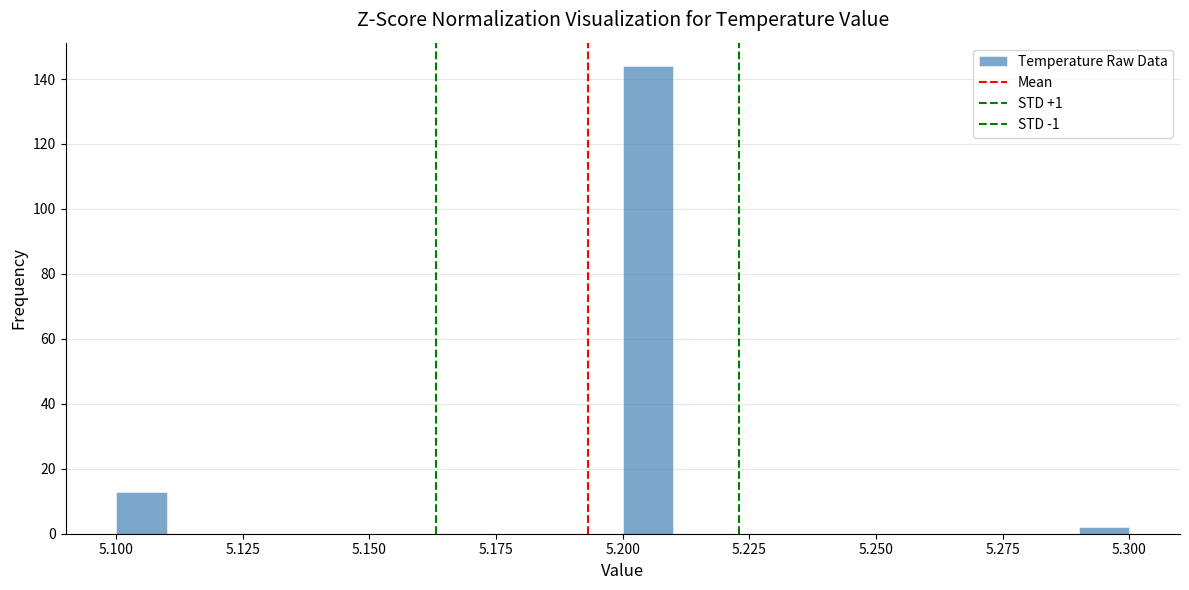

Around what value on the x-axis is the tallest bar? Give the approximate position of its centre, as read against the axis.

5.205